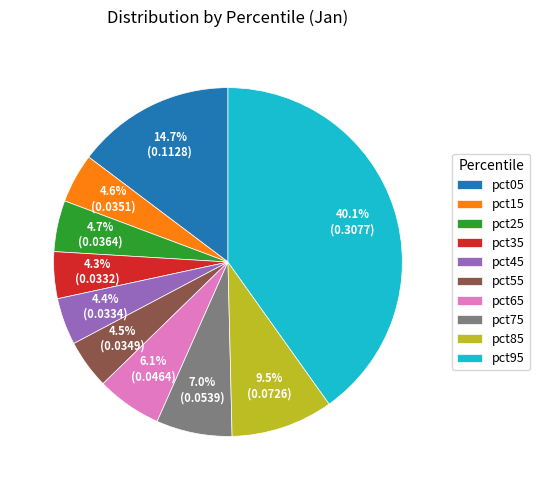

Which slice is the largest?

pct95